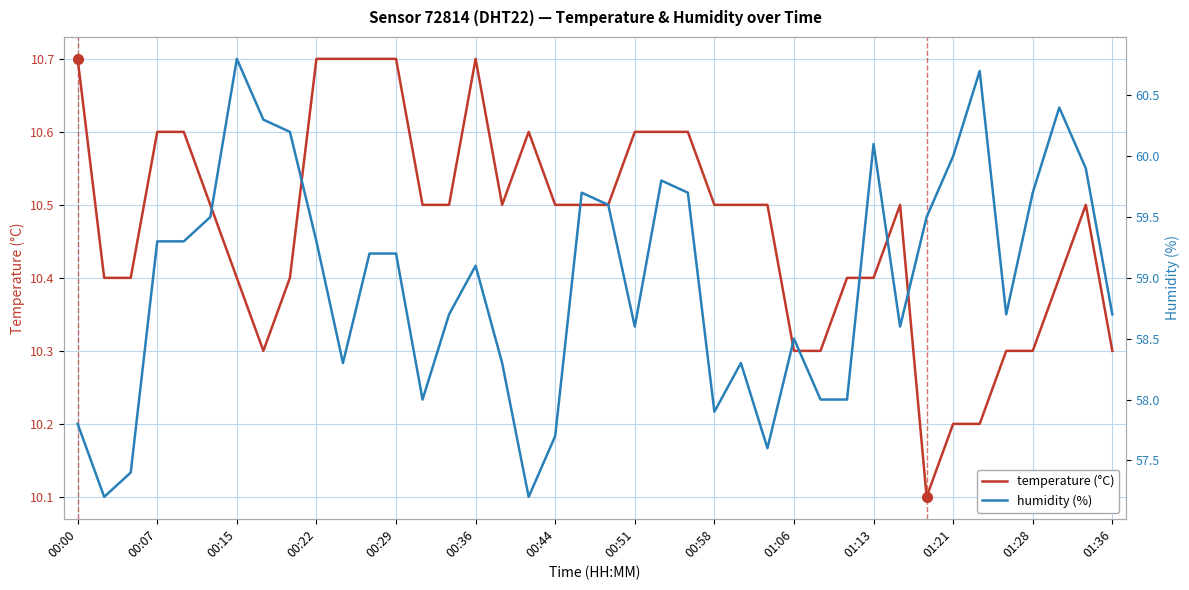

At 00:44, list the series in order from smallest to largest.

temperature, humidity